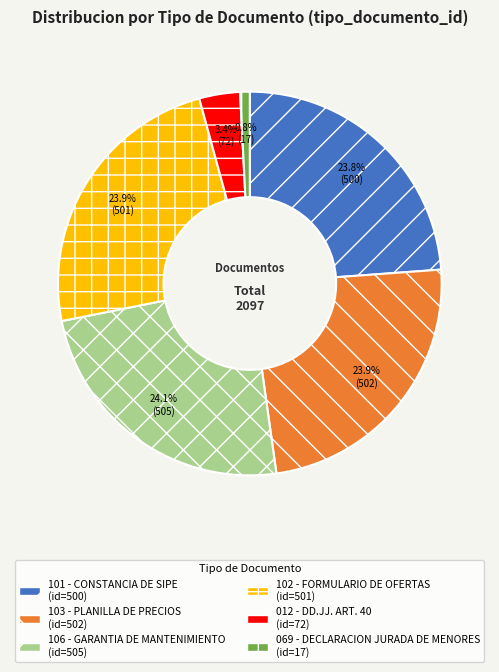

Is it true that 103 - PLANILLA DE PRECIOS is 24% of the pie?

True